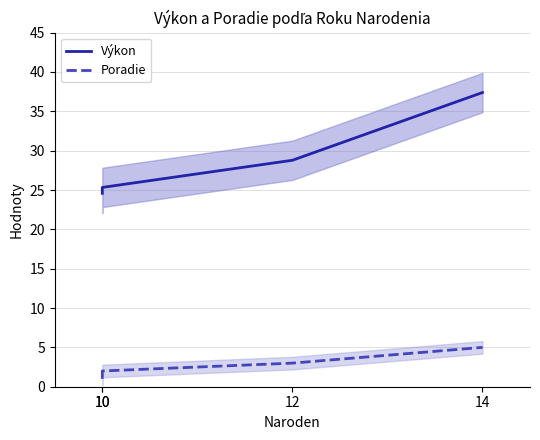

List the series in order of their peak value, lowest first.

Poradie, Výkon